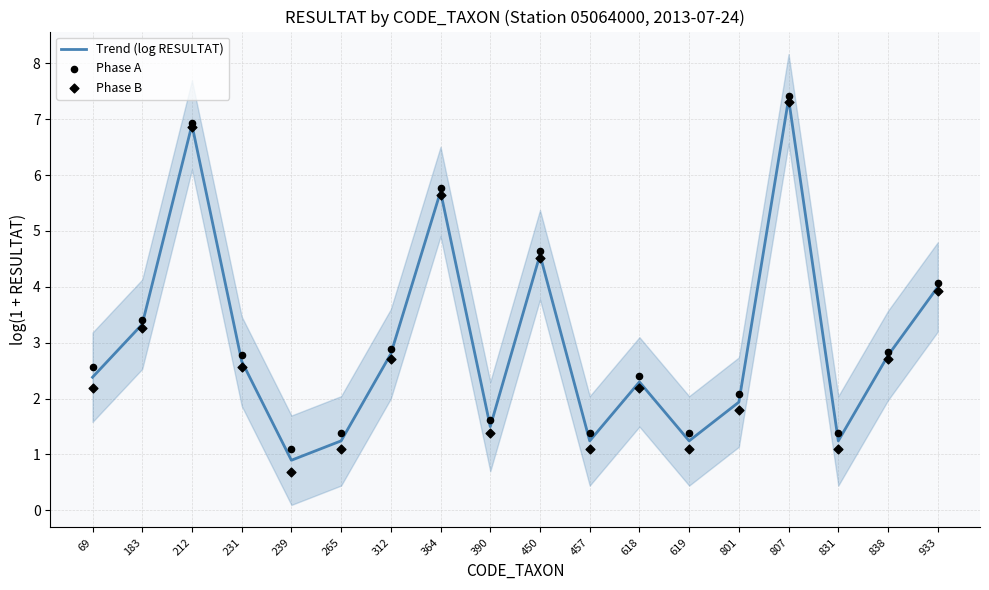

Which series reaches the maximum Y coordinate?

Phase A